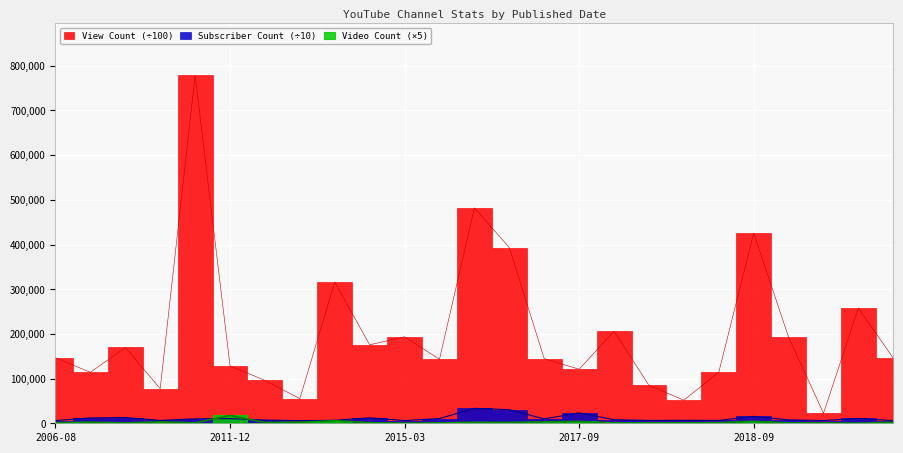

Rank the categories by View Count value from lowest to highest.

2020-02-20, 2018-04-27, 2013-06-25, 2009-08-07, 2018-03-28, 2013-04-15, 2006-12-24, 2018-09-25, 2017-09-21, 2011-12-08, 2015-07-13, 2016-04-05, 2022-11-14, 2006-08-22, 2007-05-03, 2014-04-30, 2018-10-10, 2015-03-26, 2018-01-22, 2020-09-08, 2014-01-24, 2015-09-14, 2018-09-28, 2015-07-25, 2009-12-30